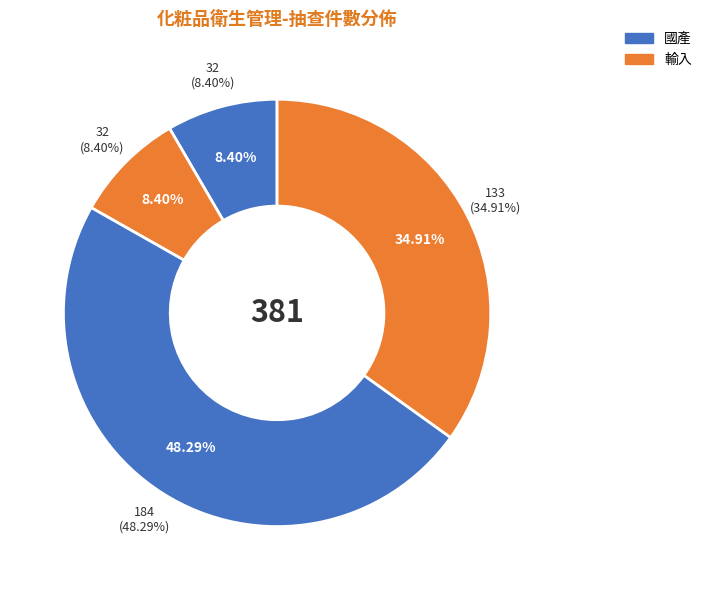

Does 一般化粧品_國產 represent more than half of the total?

No